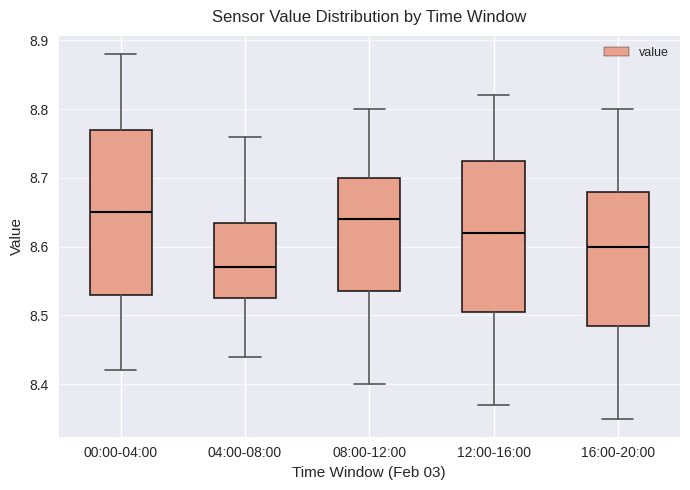

Reading left to right, read every box against the y-axis: the position of its median line, the range the box covers, and the ends of its whiskers. The values are not printed on the chart, so give them approximately, as read against the axis.

00:00-04:00: median 8.65, box 8.53 to 8.77, whiskers 8.42 to 8.88
04:00-08:00: median 8.57, box 8.53 to 8.64, whiskers 8.44 to 8.76
08:00-12:00: median 8.64, box 8.54 to 8.70, whiskers 8.40 to 8.80
12:00-16:00: median 8.62, box 8.51 to 8.73, whiskers 8.37 to 8.82
16:00-20:00: median 8.60, box 8.49 to 8.68, whiskers 8.35 to 8.80